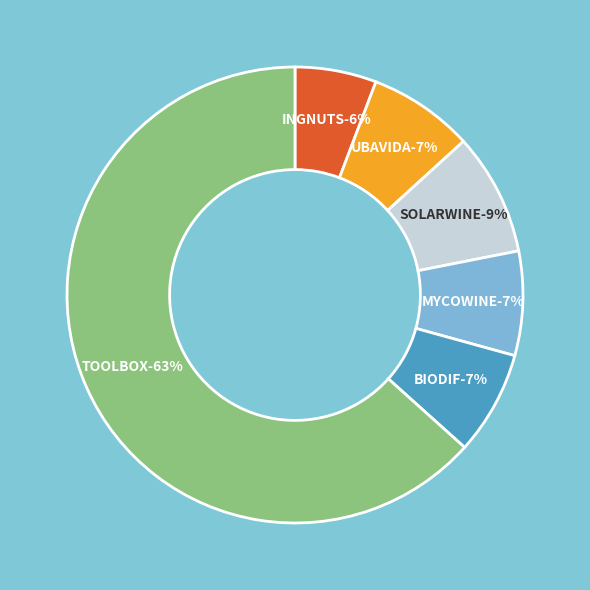

Approximately how many times larger is the value at INGNUTS compared to BIODIF?

0.8